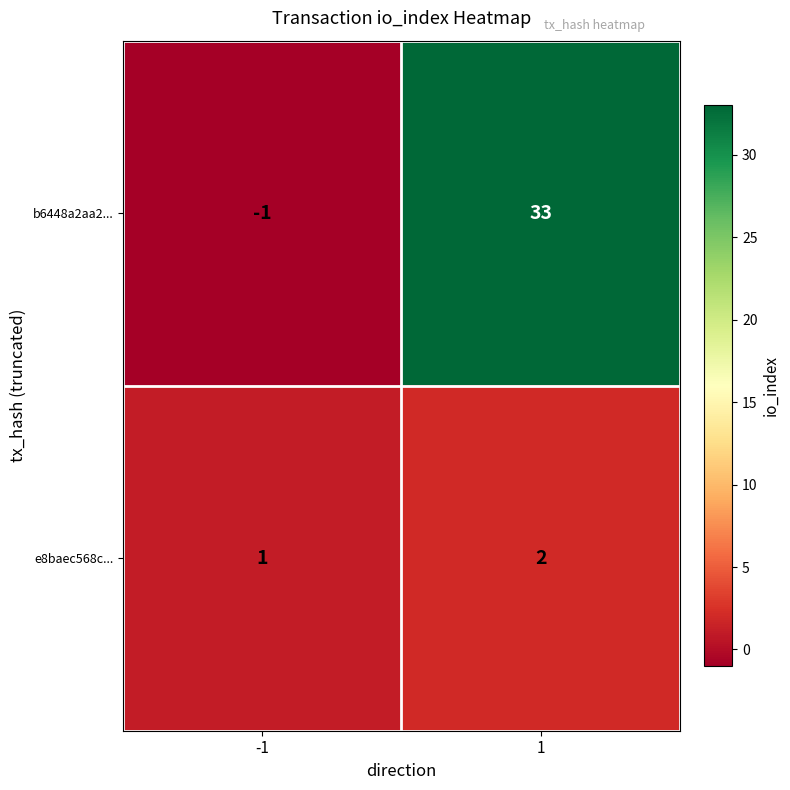

What is the average value of the b6448a2aa2... series?

16